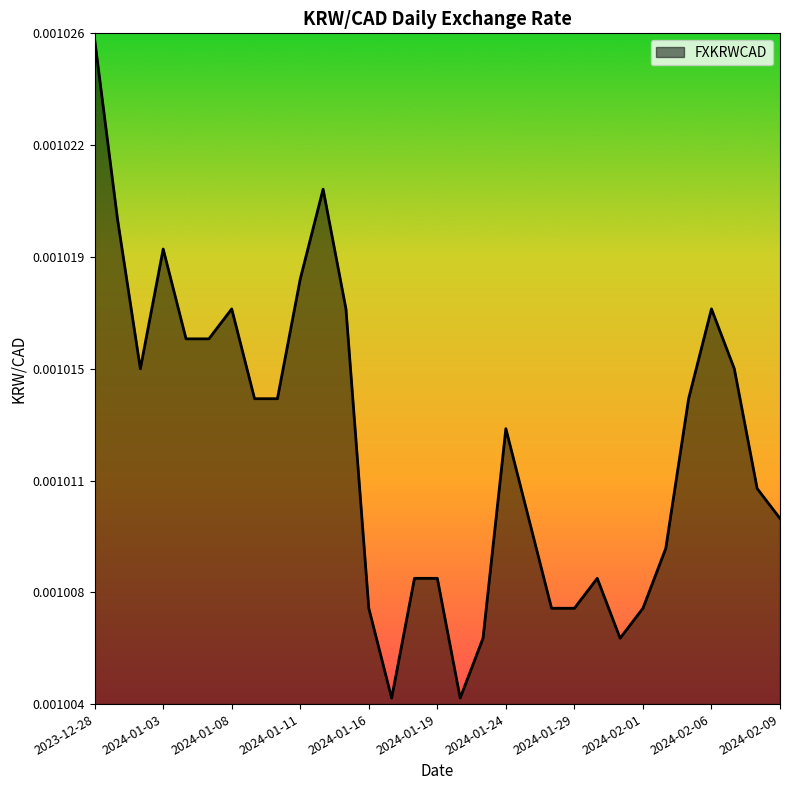

True or false: there are more than 2 points higher than both neighbors.

True